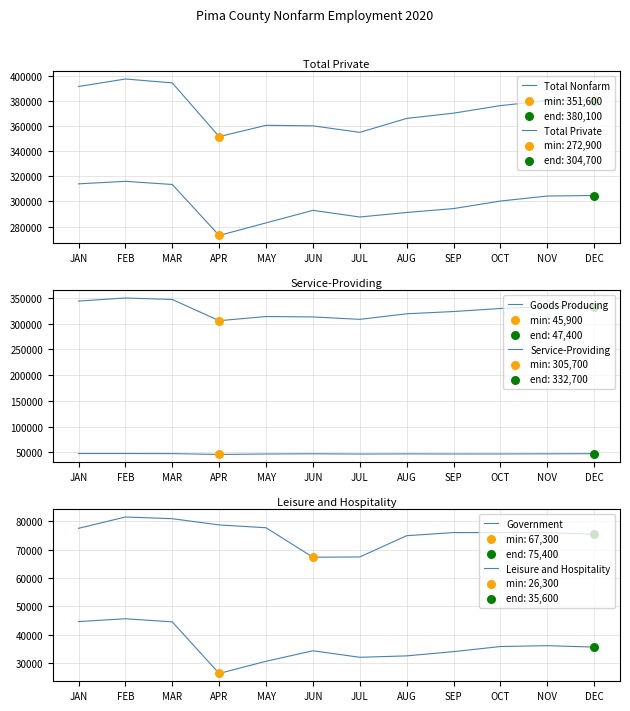

At which category is the sum across all series the highest?

FEB